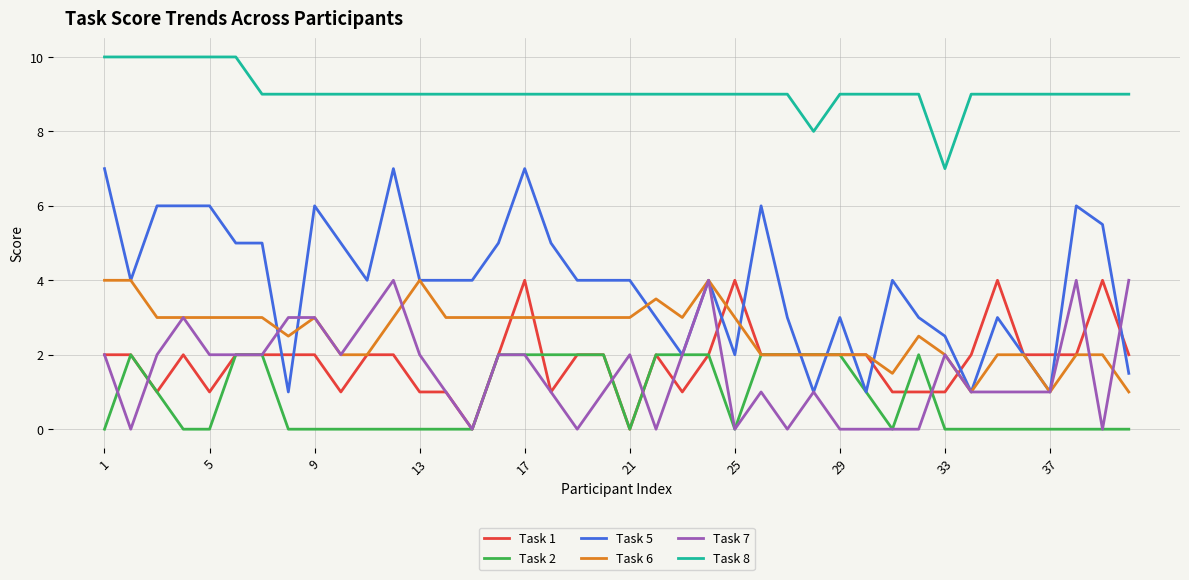

What is the difference between the maximum and second lowest values in the Task 6 series?

3.0